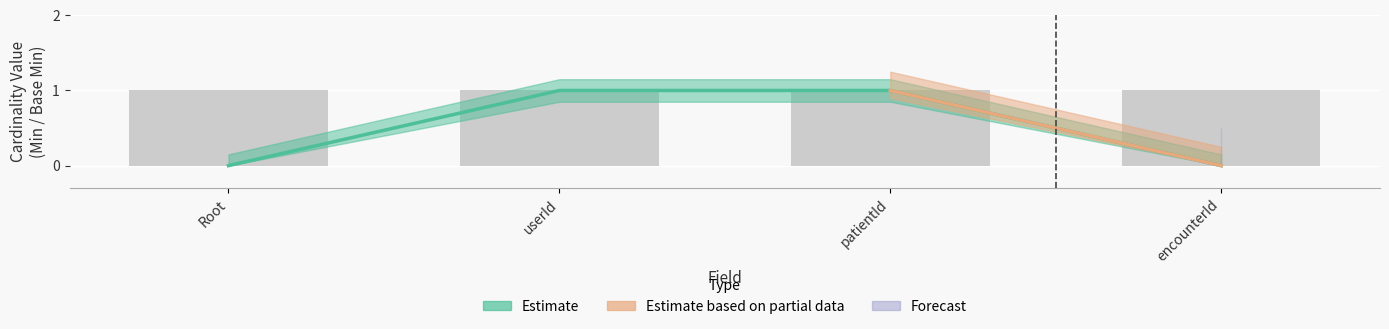

What is the sum of all values?

2